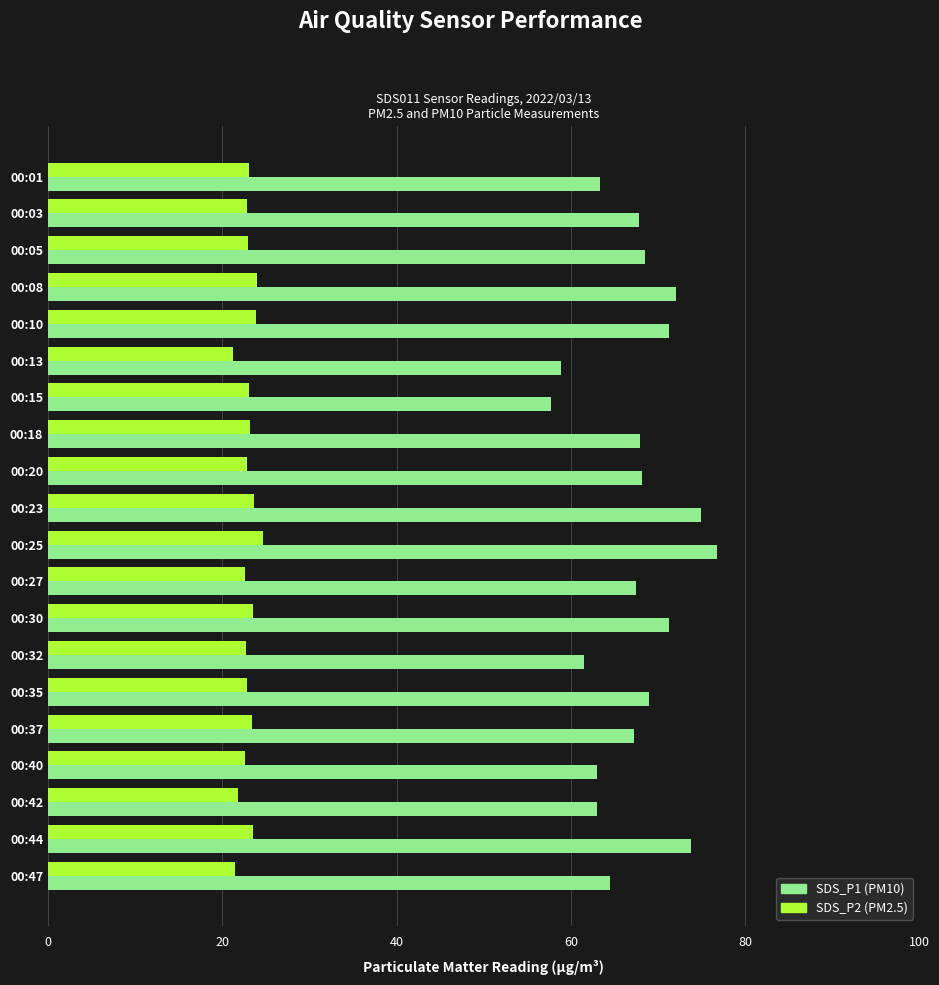

List the series in order of their peak value, highest first.

SDS_P1 (PM10), SDS_P2 (PM2.5)